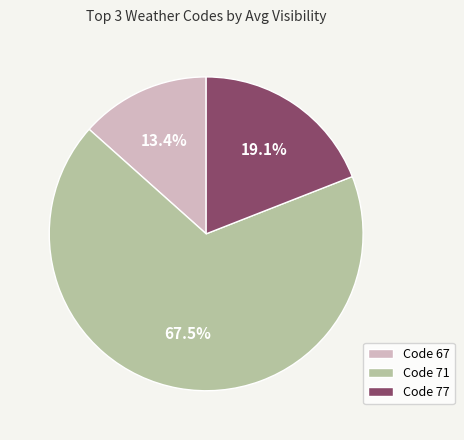

Approximately how many times larger is the value at Code 77 compared to Code 67?

1.4